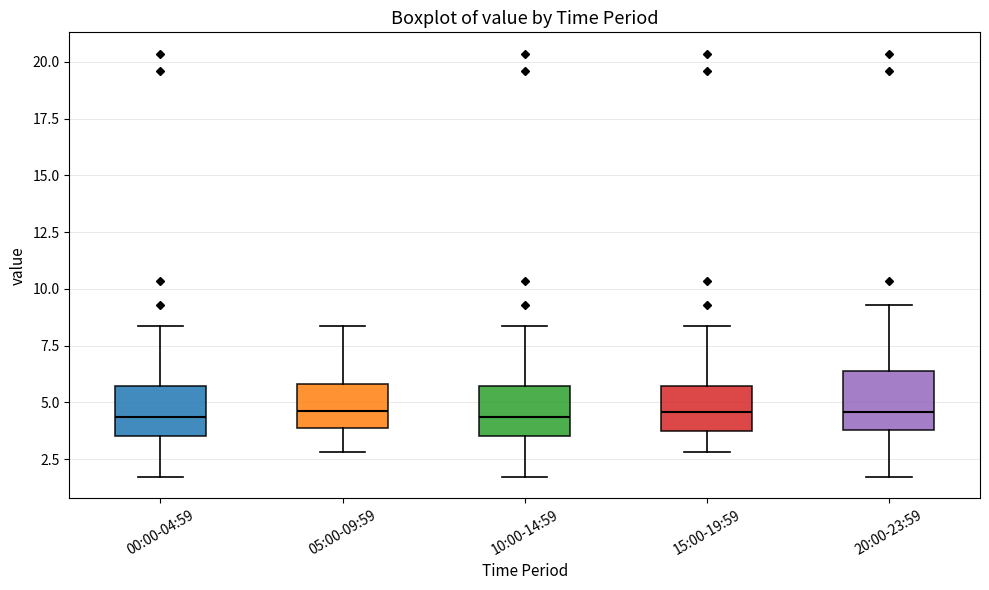

Reading left to right, transcribe this box plot: for each box, give where its median line is, the range the box spans, and where its two whiskers end, as read against the y-axis. The values are not printed on the chart, so give them approximately, as read against the axis.

00:00-04:59: median 4.5, box 3.5 to 5.5, whiskers 1.5 to 8.5
05:00-09:59: median 4.5, box 4.0 to 6.0, whiskers 3.0 to 8.5
10:00-14:59: median 4.5, box 3.5 to 5.5, whiskers 1.5 to 8.5
15:00-19:59: median 4.5, box 4.0 to 5.5, whiskers 3.0 to 8.5
20:00-23:59: median 4.5, box 4.0 to 6.5, whiskers 1.5 to 9.5